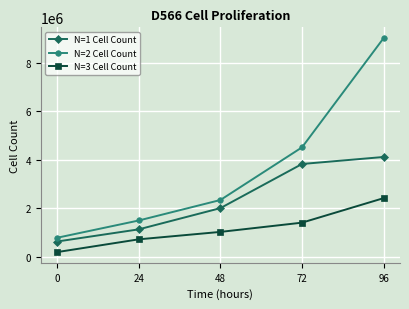

Which series has the largest total across all categories?

N=2 Cell Count